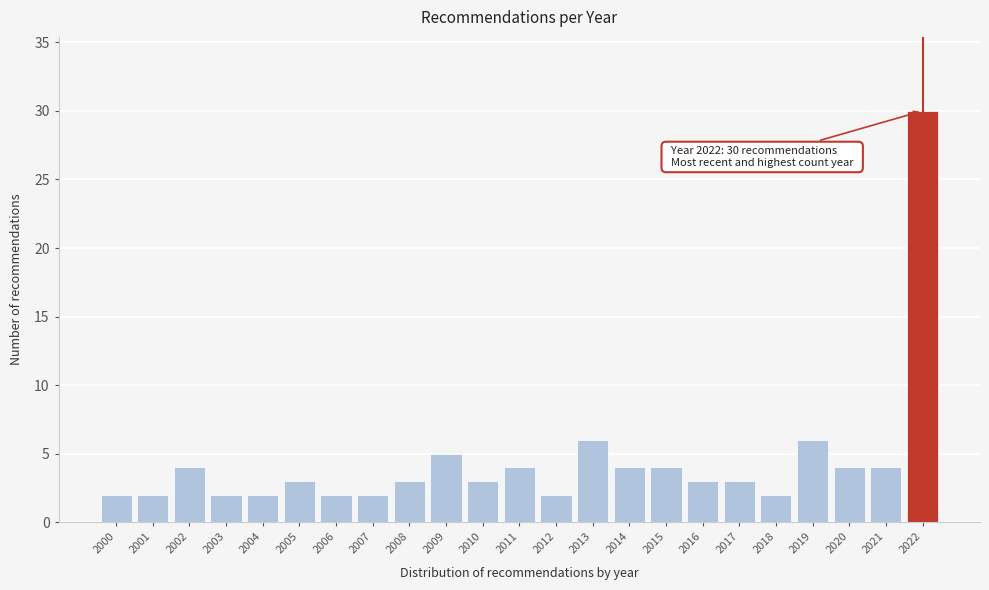

Reading left to right, list all the values displayed in this chart.

2000=2	2001=2	2002=4	2003=2	2004=2	2005=3	2006=2	2007=2	2008=3	2009=5	2010=3	2011=4	2012=2	2013=6	2014=4	2015=4	2016=3	2017=3	2018=2	2019=6	2020=4	2021=4	2022=30